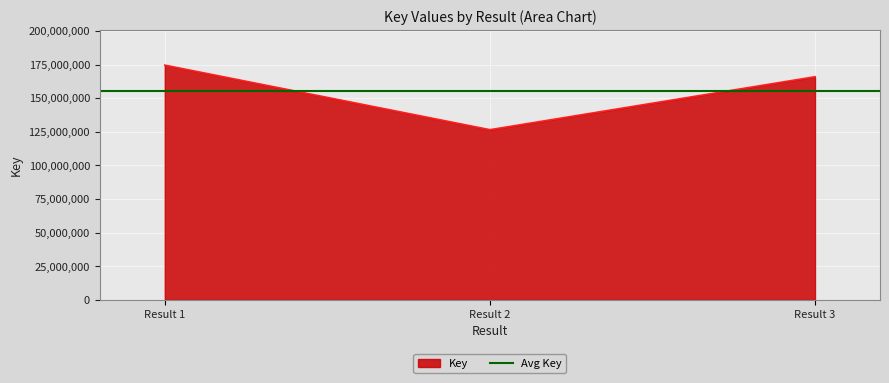

What is the highest value of the Key series?

174540165